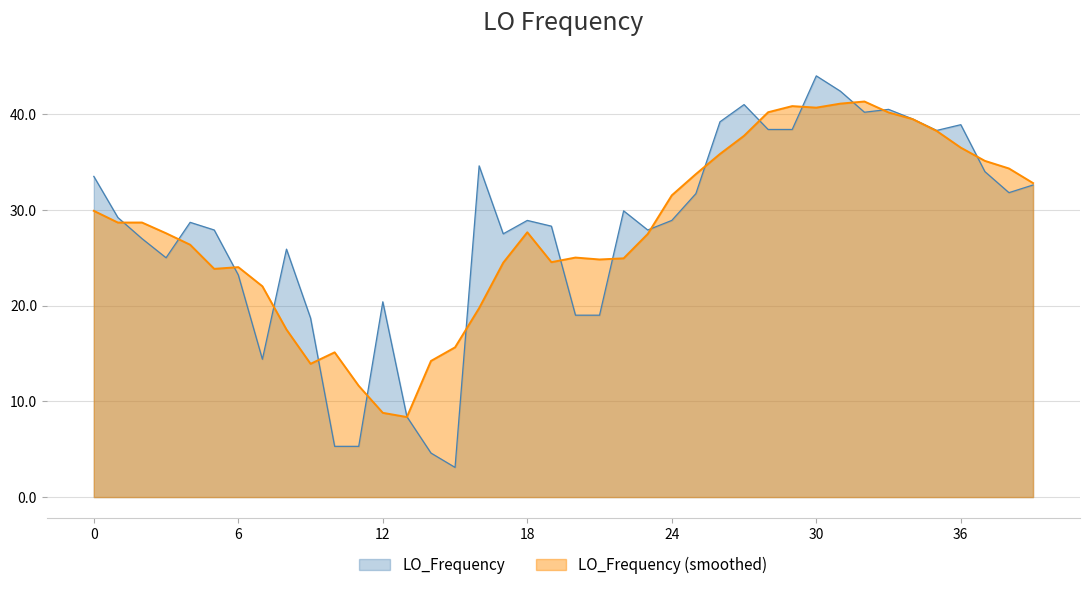

Reading right to left, extract all data points from this chart.

32.6	31.8	34.0	38.9	38.3	39.5	40.5	40.2	42.4	44.0	38.4	38.4	41.0	39.2	31.7	28.9	27.9	29.9	19.0	19.0	28.3	28.9	27.5	34.6	3.1	4.6	8.4	20.4	5.3	5.3	18.7	25.9	14.4	23.2	27.9	28.7	25.0	27.0	29.2	33.5